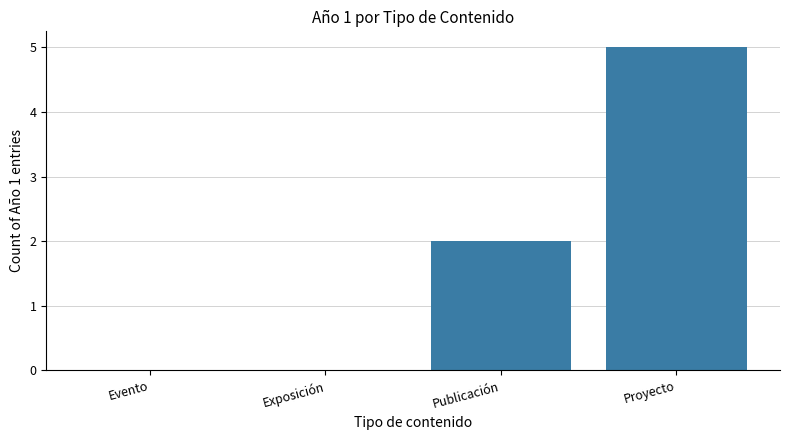

Which label corresponds to the largest value in the chart?

Proyecto